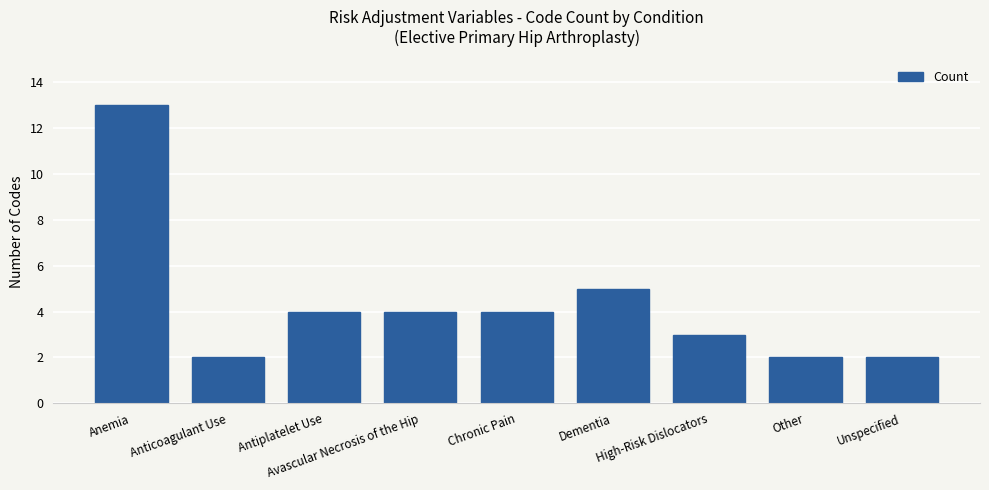

What is the difference between the maximum and minimum values?

11